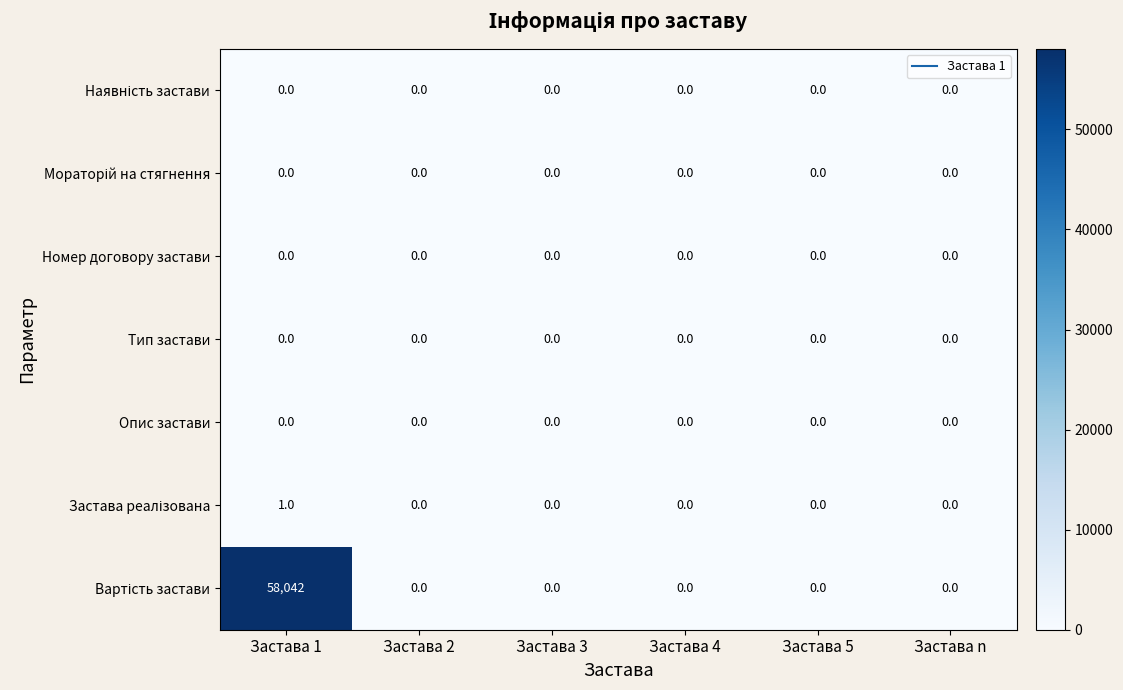

At which category is the sum across all series the highest?

Застава 1